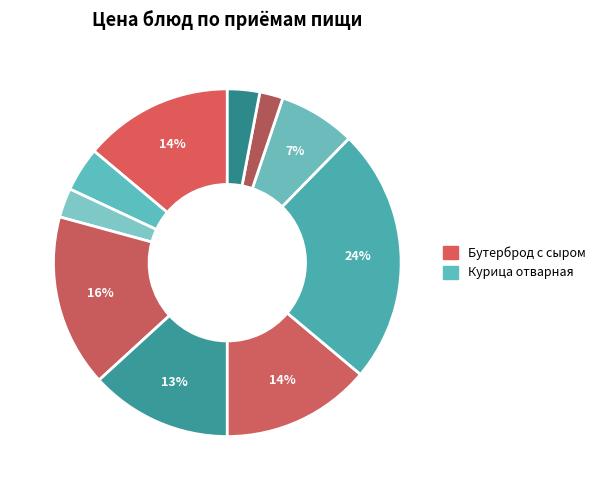

Rank the categories by value from highest to lowest.

Курица отварная, Бутерброд с сыром, Каша молочная рисовая, Рассольник Ленинградский, Груша, Картофельное пюре, Кисель клюквенный, Хлеб ржано-пшеничный, Хлеб пшеничный, Чай с лимоном